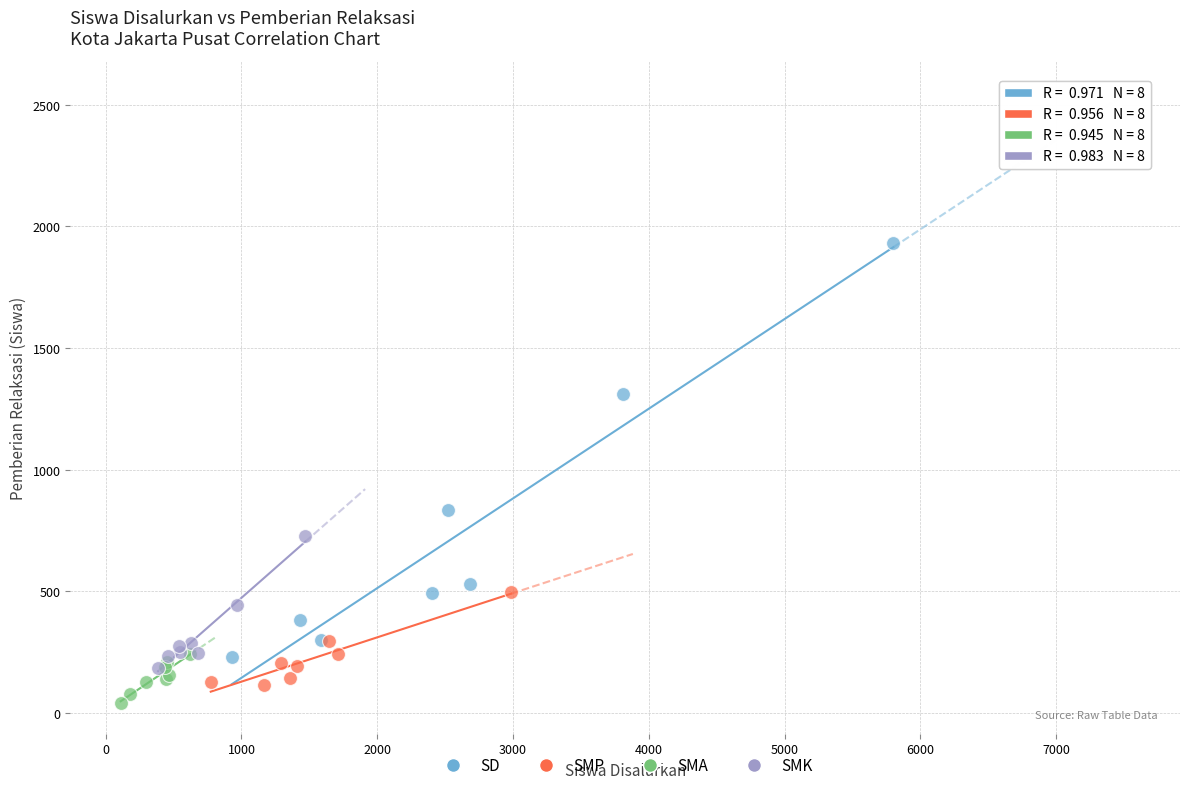

Which series reaches the maximum Y coordinate?

SD